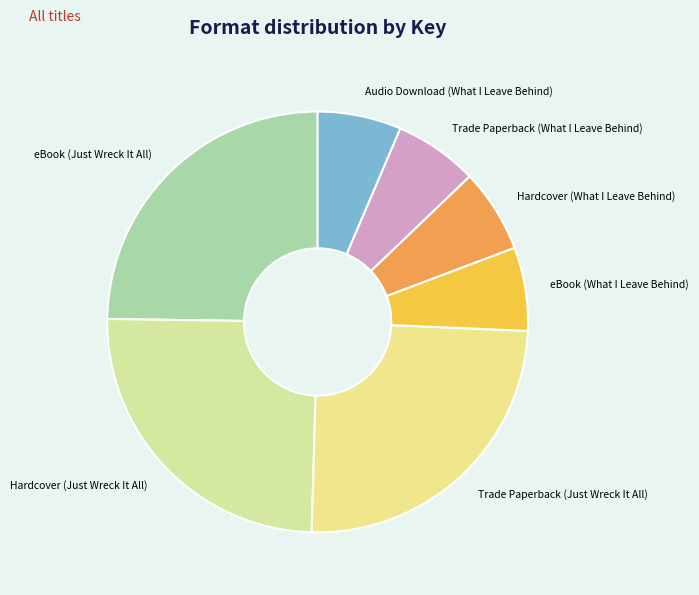

Does any single category account for the majority?

No